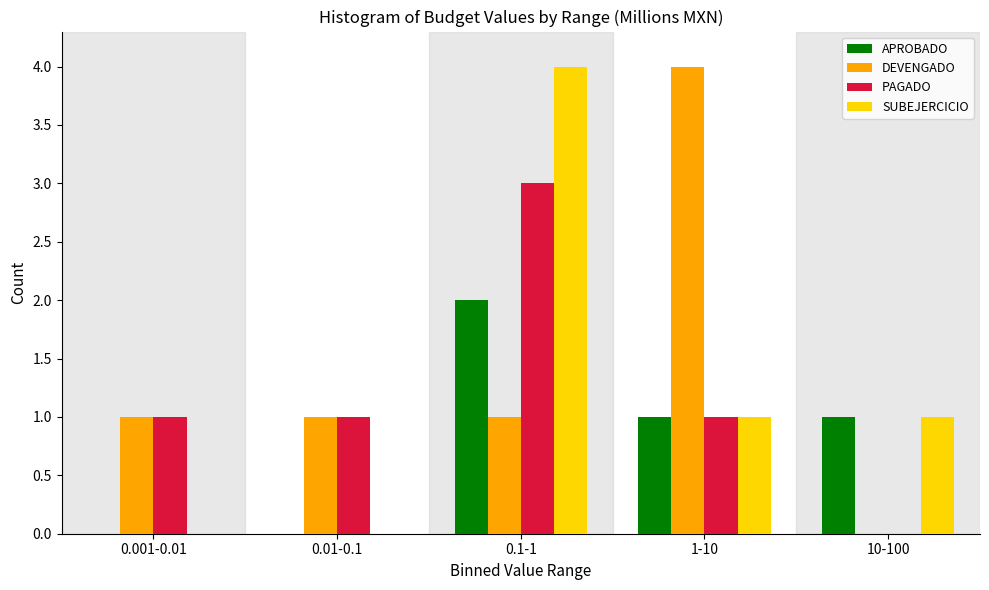

Reading left to right, what are all the values shown in this chart?

APROBADO: 0.001-0.01=0	0.01-0.1=0	0.1-1=2	1-10=1	10-100=1
DEVENGADO: 0.001-0.01=1	0.01-0.1=1	0.1-1=1	1-10=4	10-100=0
PAGADO: 0.001-0.01=1	0.01-0.1=1	0.1-1=3	1-10=1	10-100=0
SUBEJERCICIO: 0.001-0.01=0	0.01-0.1=0	0.1-1=4	1-10=1	10-100=1